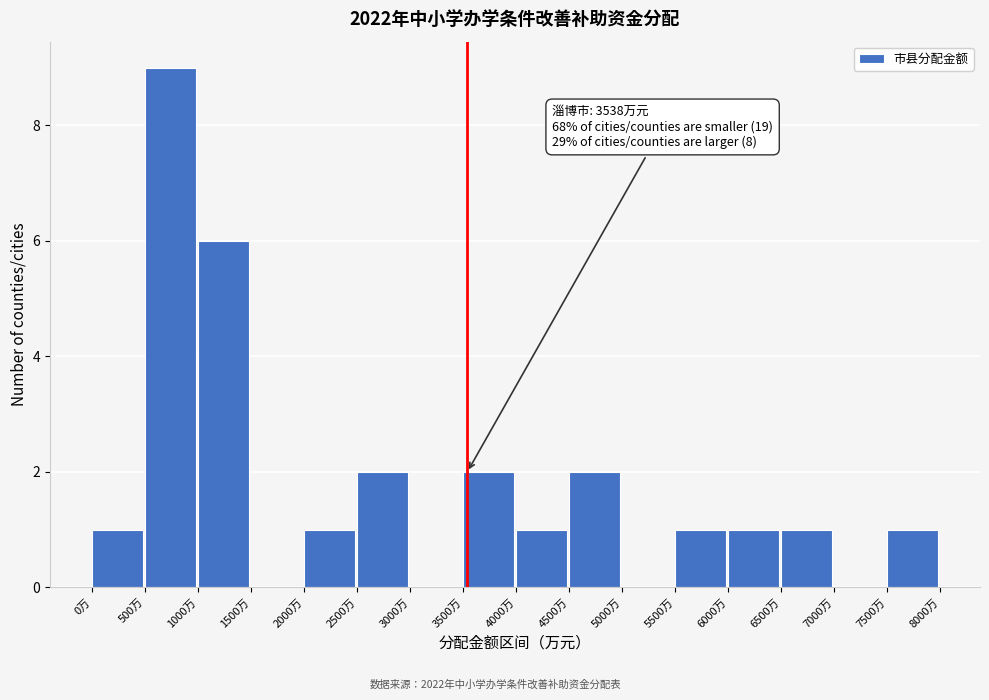

Which range on the x-axis has the tallest bar?

500 to 1000